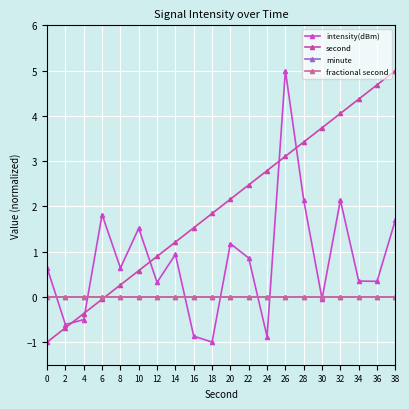

Between 12 and 22, which is larger?

22